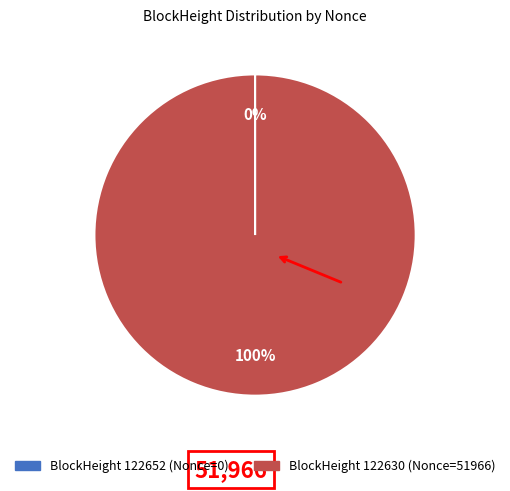

Does any single category account for the majority?

Yes